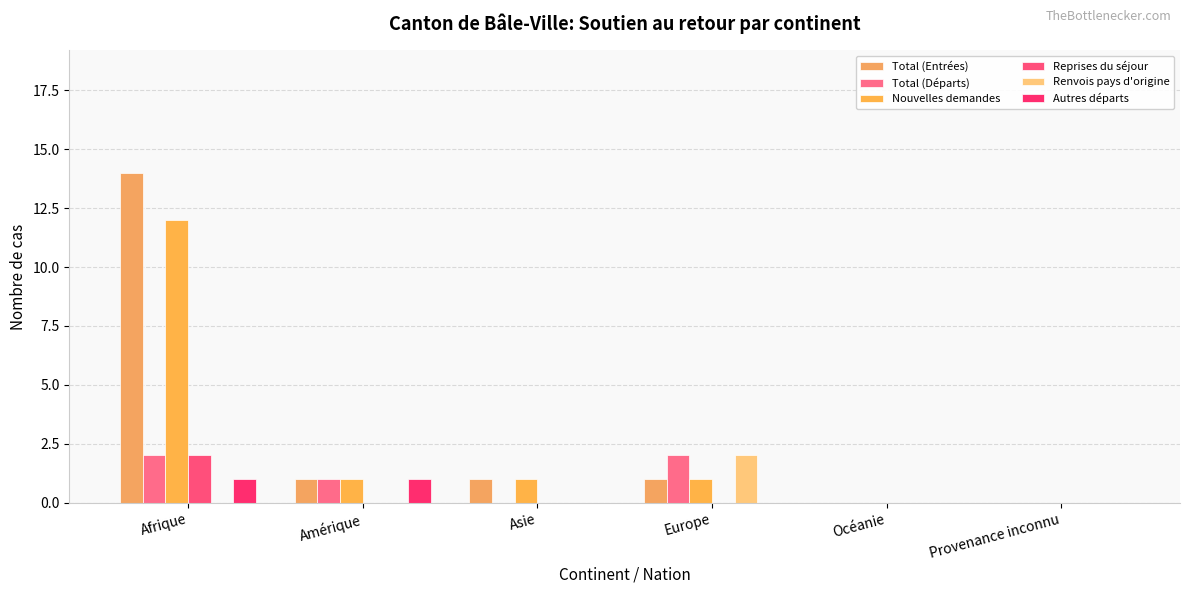

What position from the left is Océanie?

5